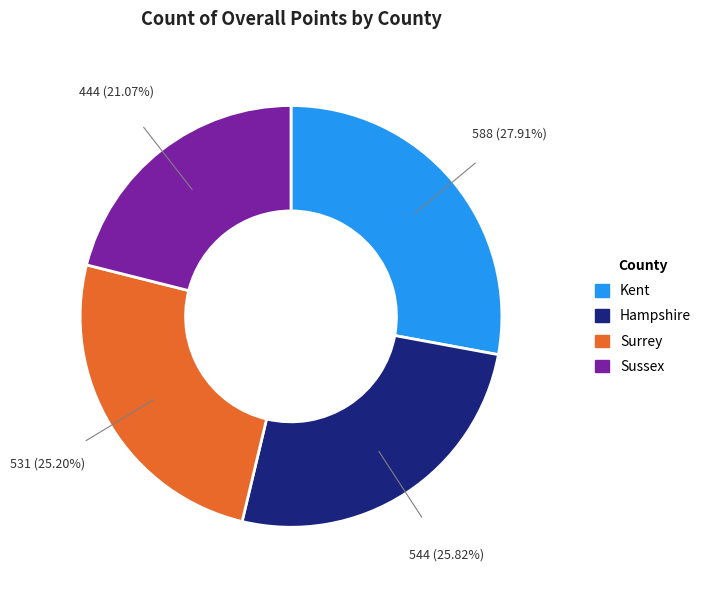

Is Hampshire the majority of the pie?

No